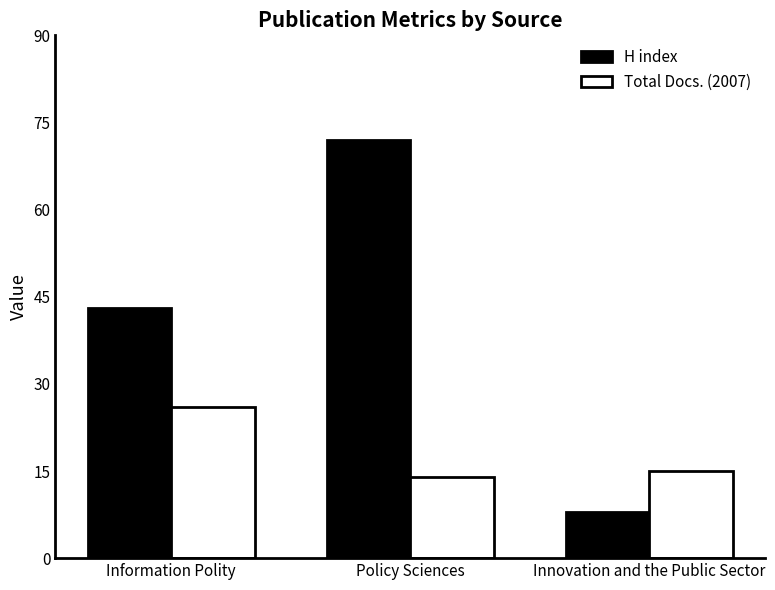

The Total Docs. (2007) series shows 13 at Information Polity. True or false?

False